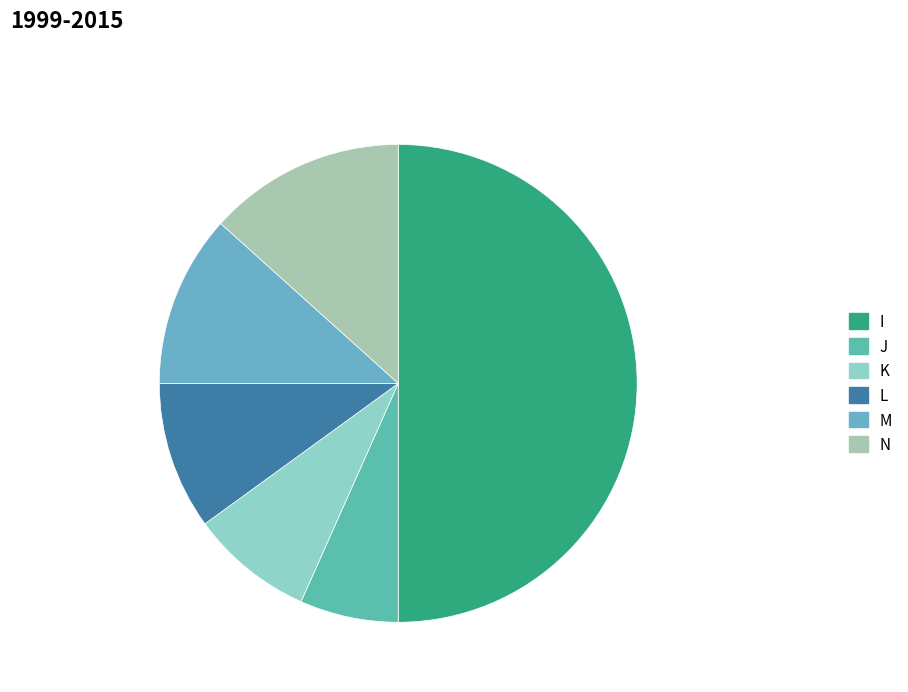

To the nearest percent, what portion does M represent?

12%